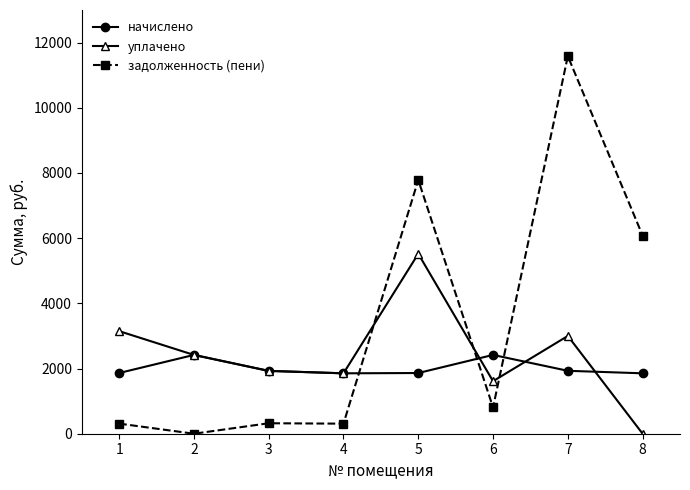

Is it true that задолженность (пени) equals 310.3 at 1?

True